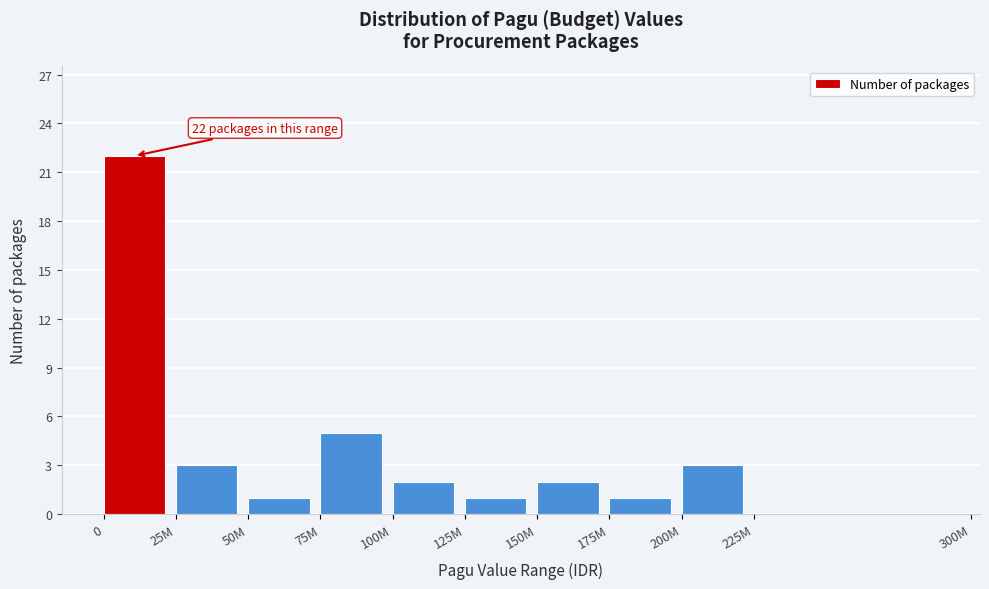

Reading left to right, list all the values displayed in this chart.

0=22	25M=3	50M=1	75M=5	100M=2	125M=1	150M=2	175M=1	200M=3	225M=0